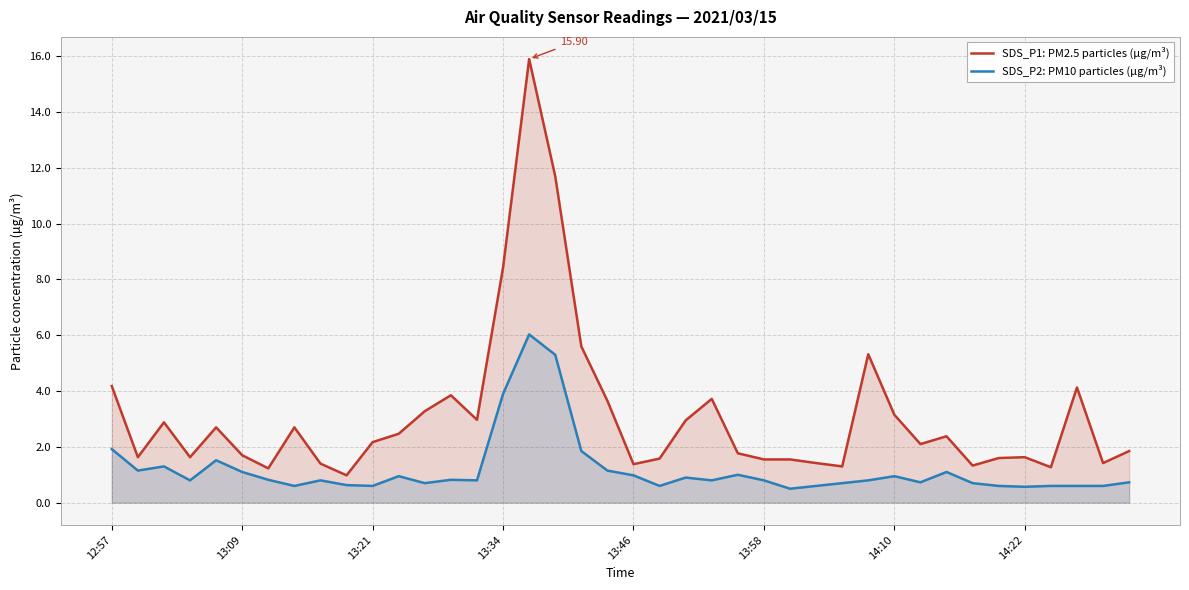

True or false: SDS_P1: PM2.5 particles (µg/m³) and SDS_P2: PM10 particles (µg/m³) intersect in this chart.

False